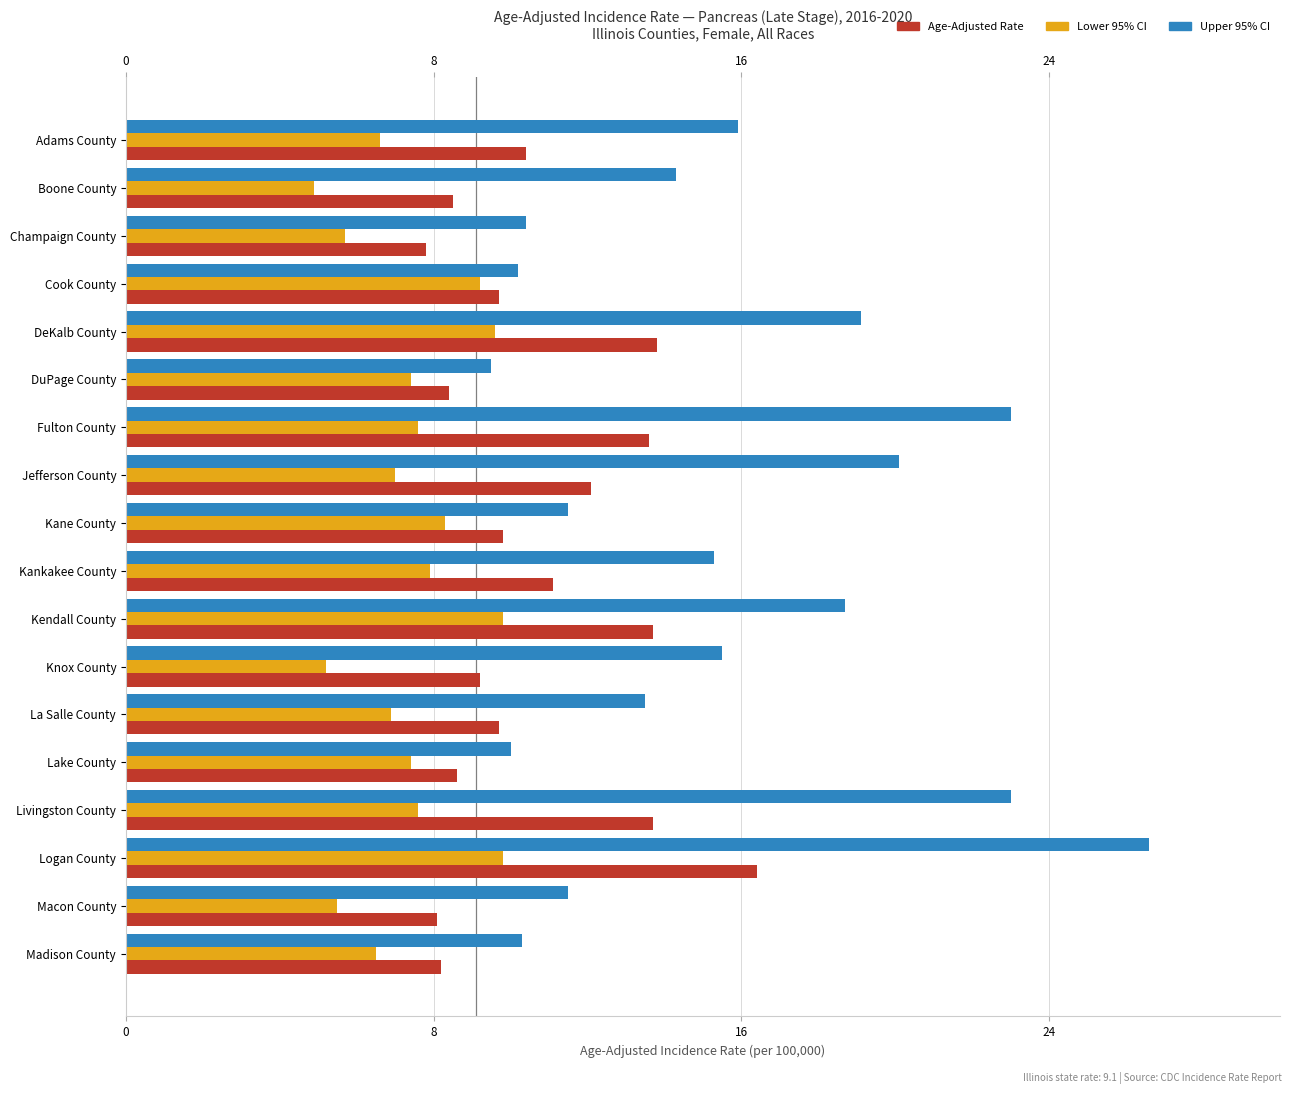

At which category is the sum across all series the highest?

Logan County